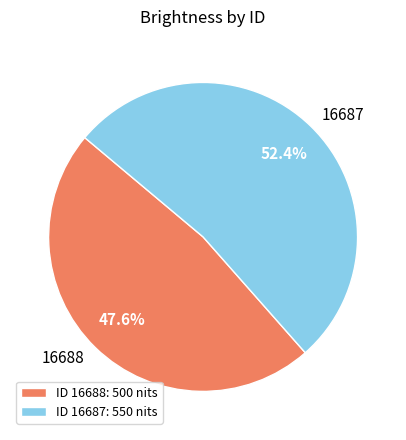

Which has a higher value, 16688 or 16687?

16687